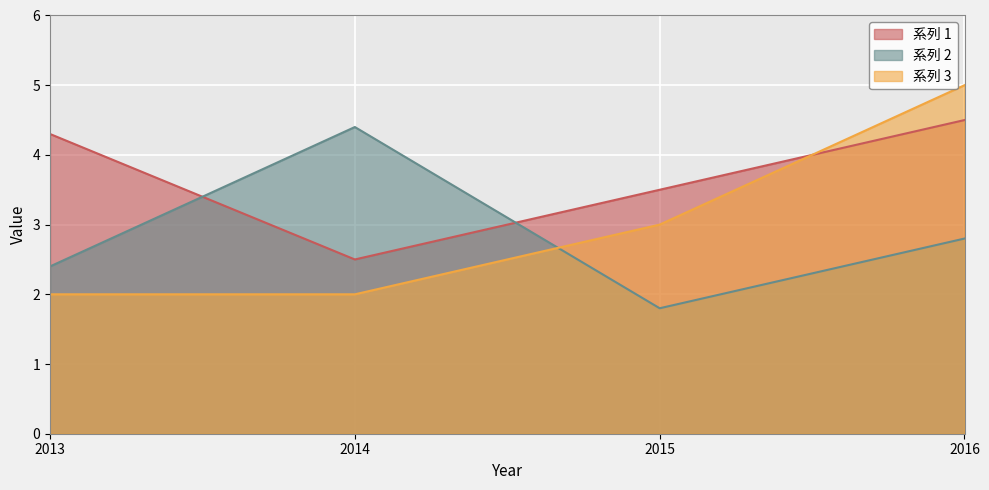

What is the minimum value shown in the chart?

1.8